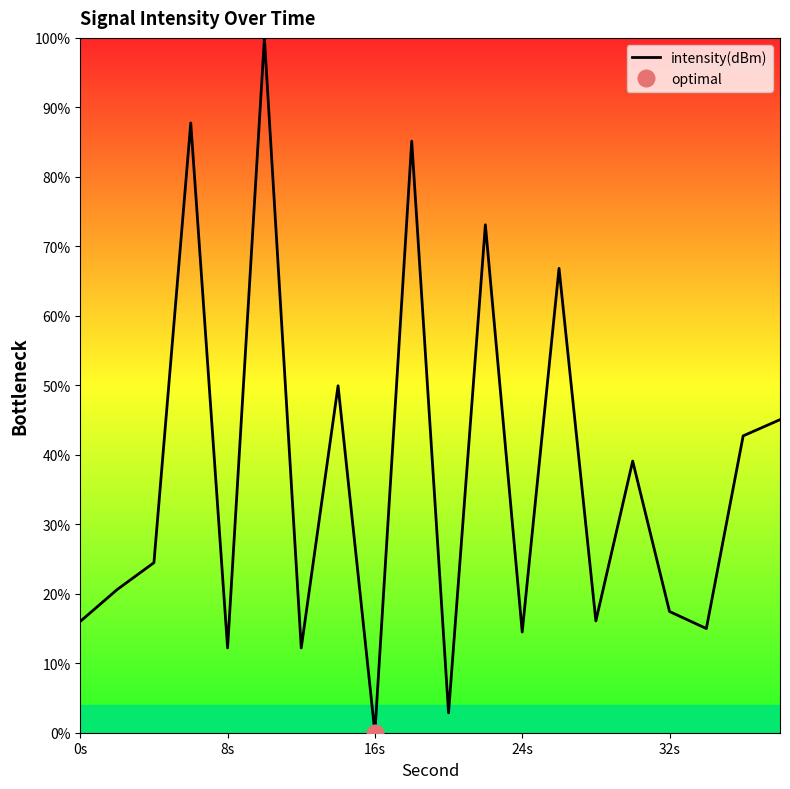

True or false: intensity(dBm) has a value of 8.4 at 24s.

False